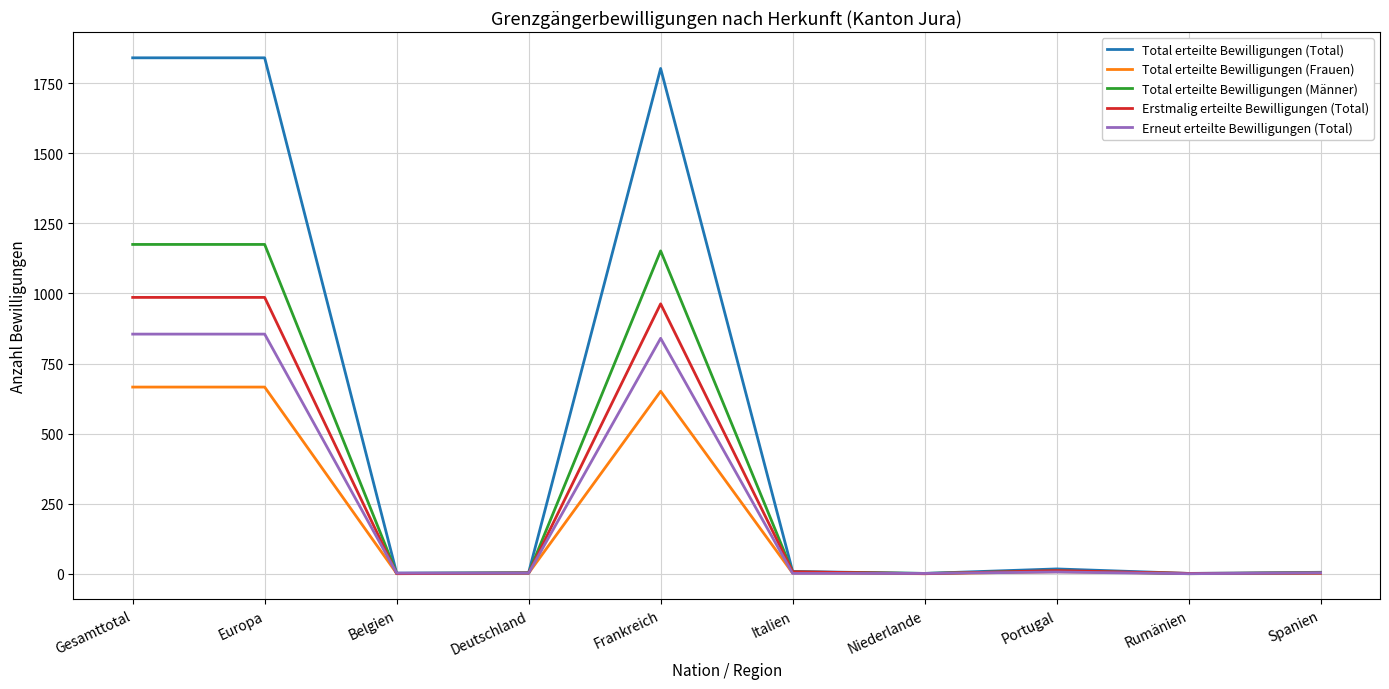

How many lines are shown in the chart?

5